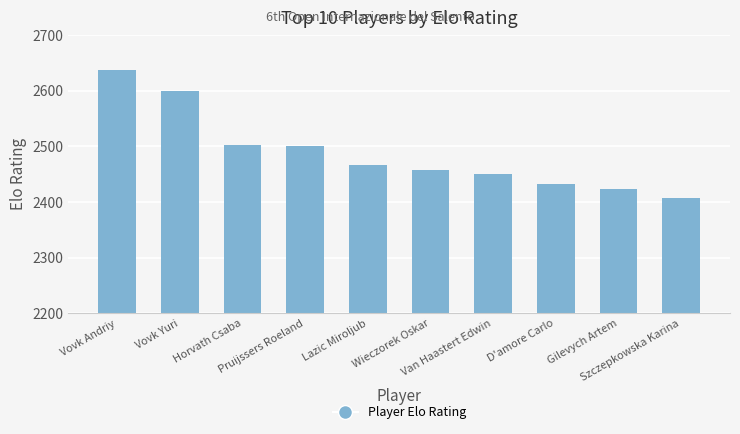

What is the difference between the values at Horvath Csaba and Van Haastert Edwin?

52